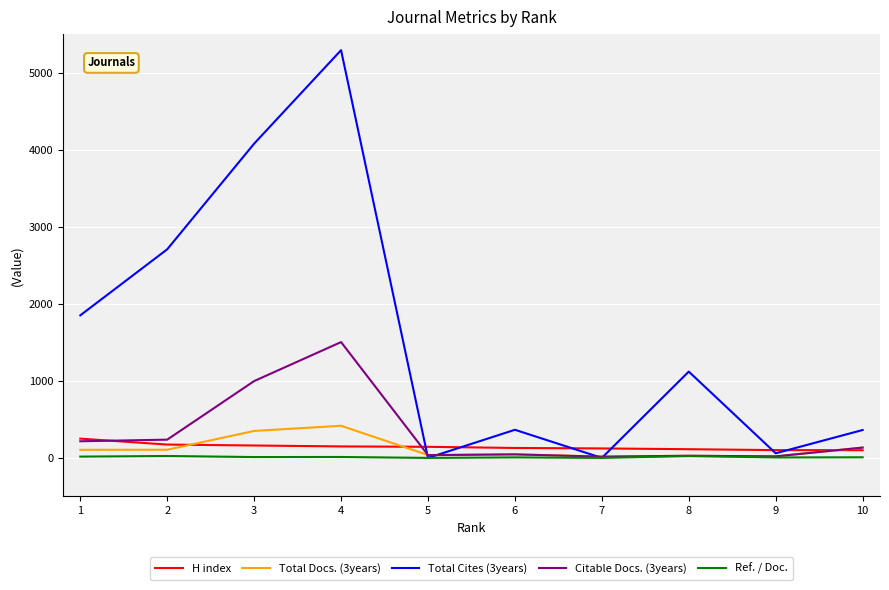

What is the maximum value shown in the chart?

5291